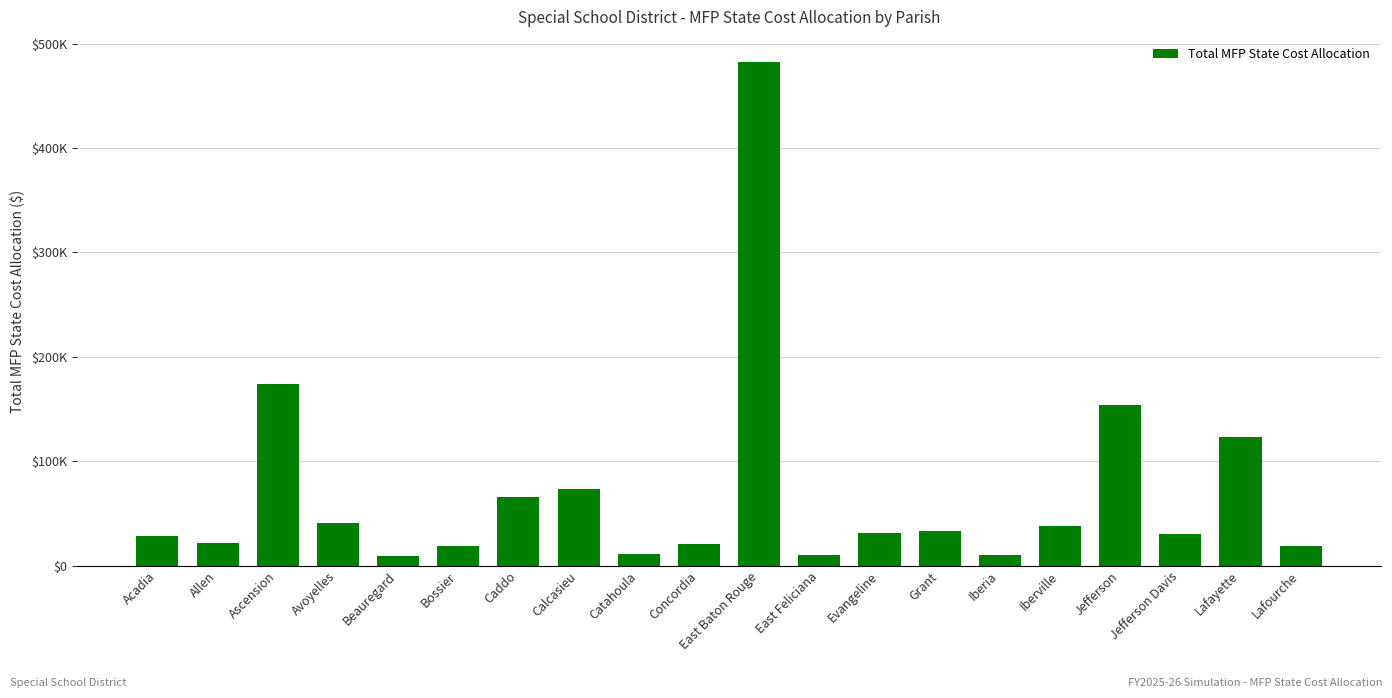

Which category has the lowest value across all series?

Beauregard